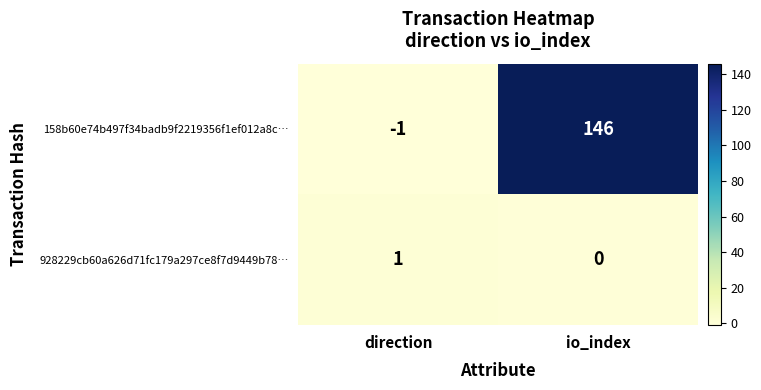

Which category has the lowest value in the 928229cb60a626d71fc179a297ce8f7d9449b78… series?

io_index